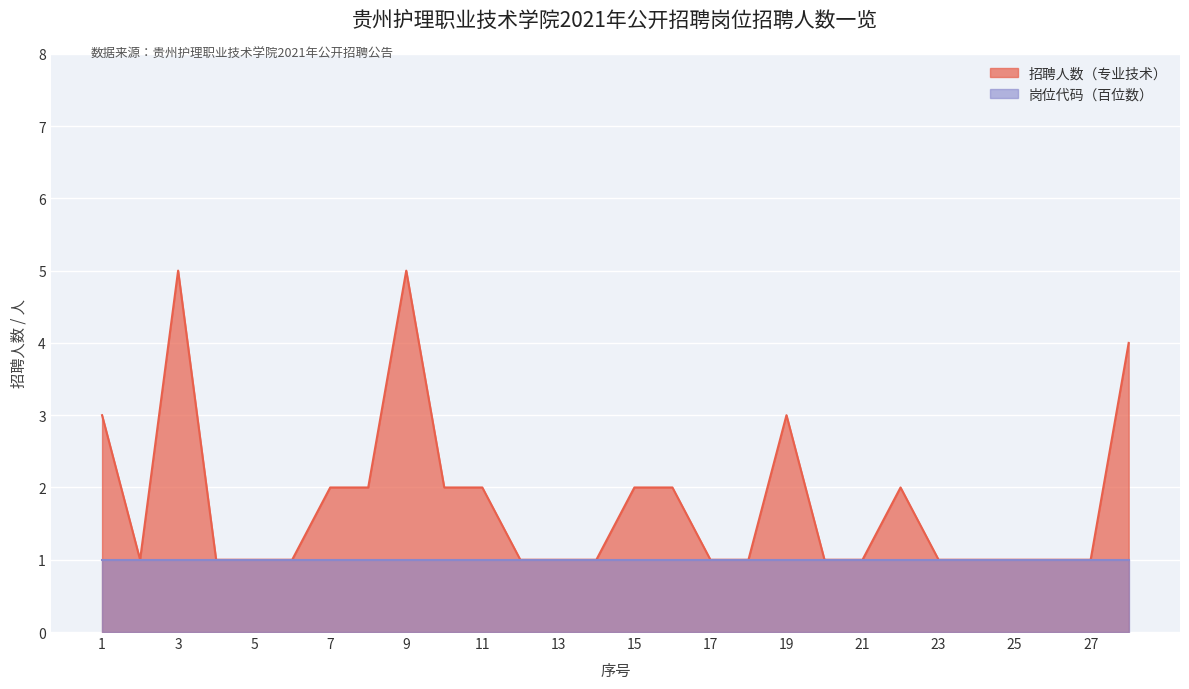

What is the approximate value at 17?

1